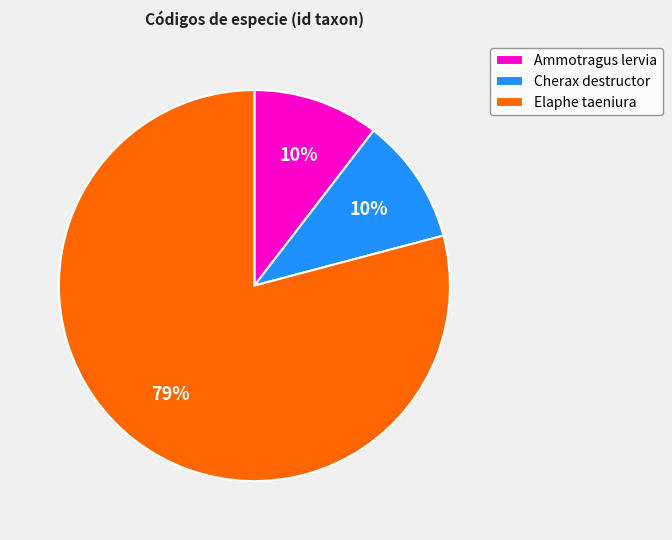

Which slice is the largest?

Elaphe taeniura